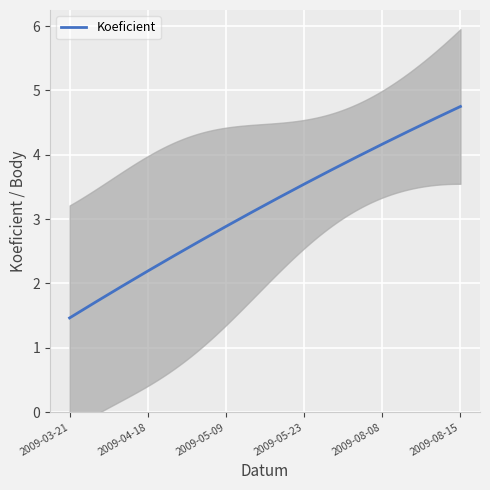

How many lines are shown in the chart?

2